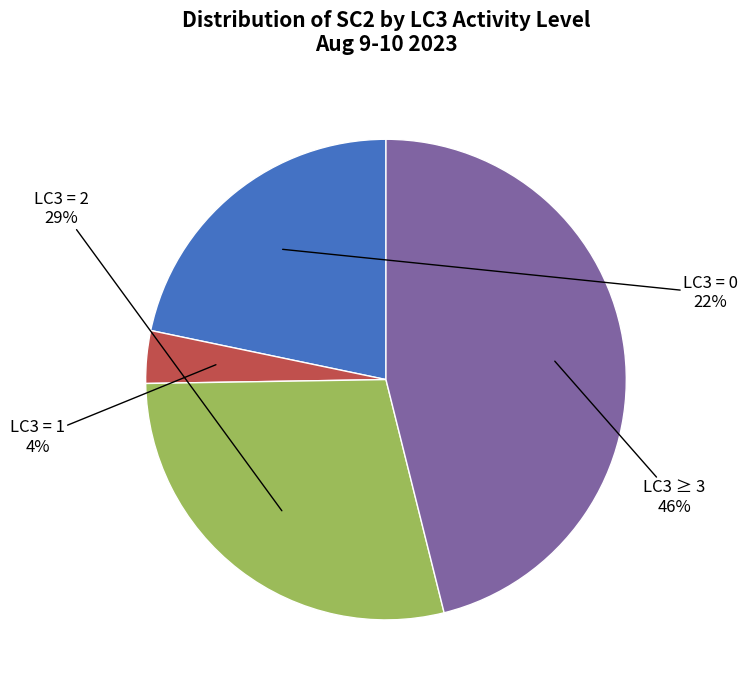

Does any single category account for the majority?

No